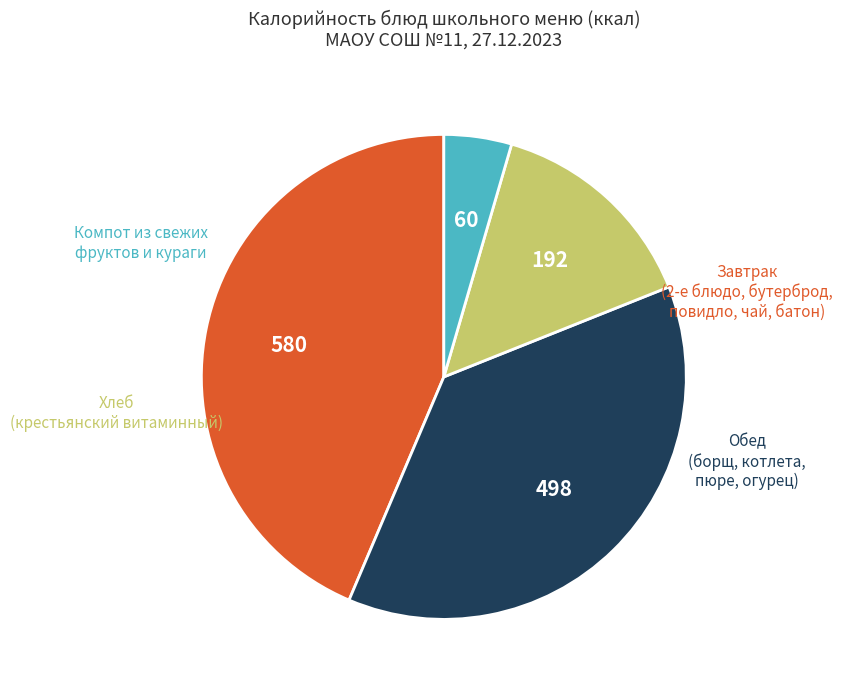

Is there a majority slice in this chart?

No